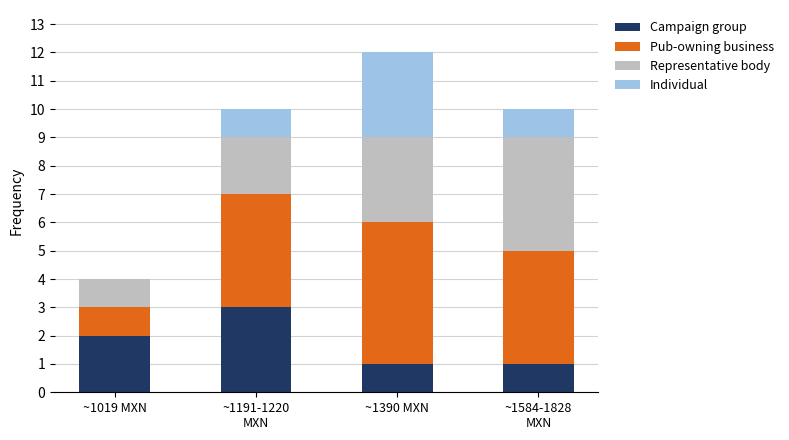

True or false: Campaign group has a value of 2 at ~1390 MXN.

False